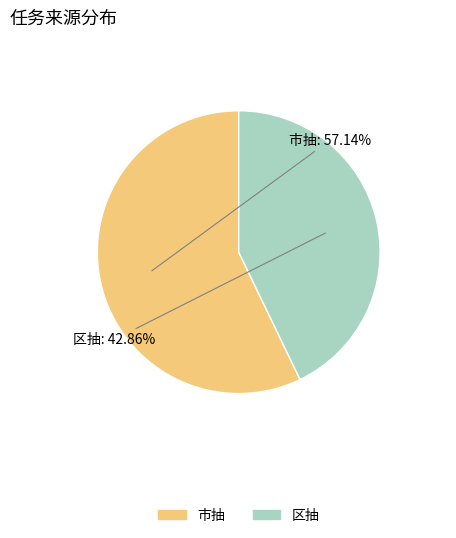

What is the smallest slice in the pie chart?

区抽